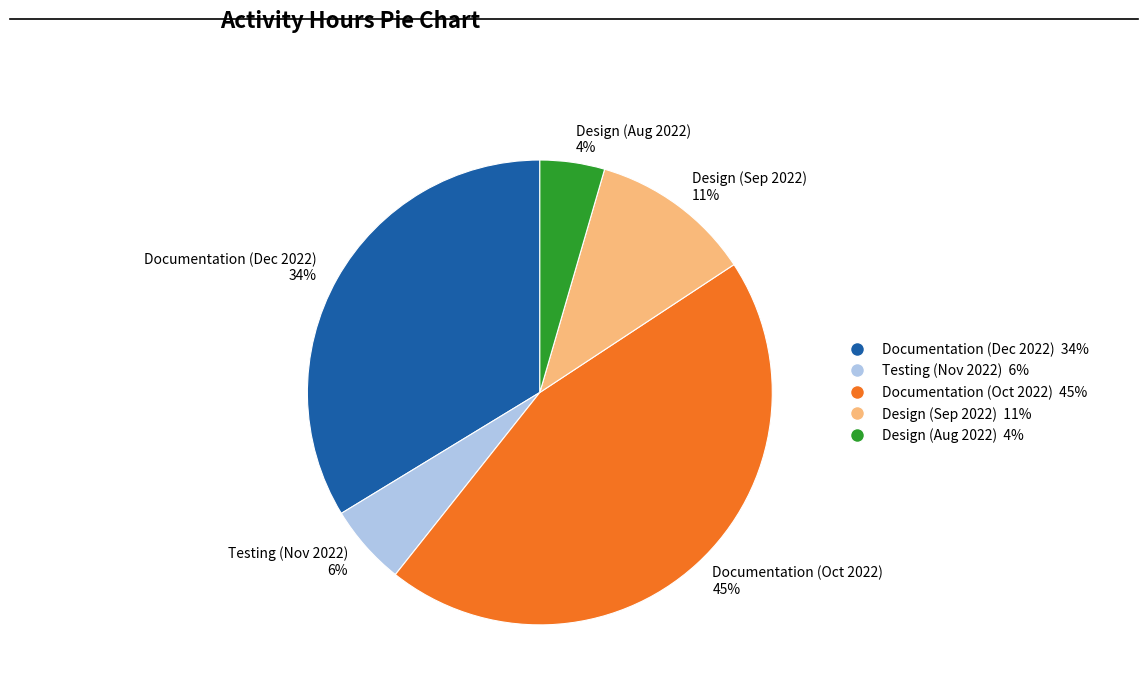

Which category has the smallest portion of the pie?

Design (Aug 2022)